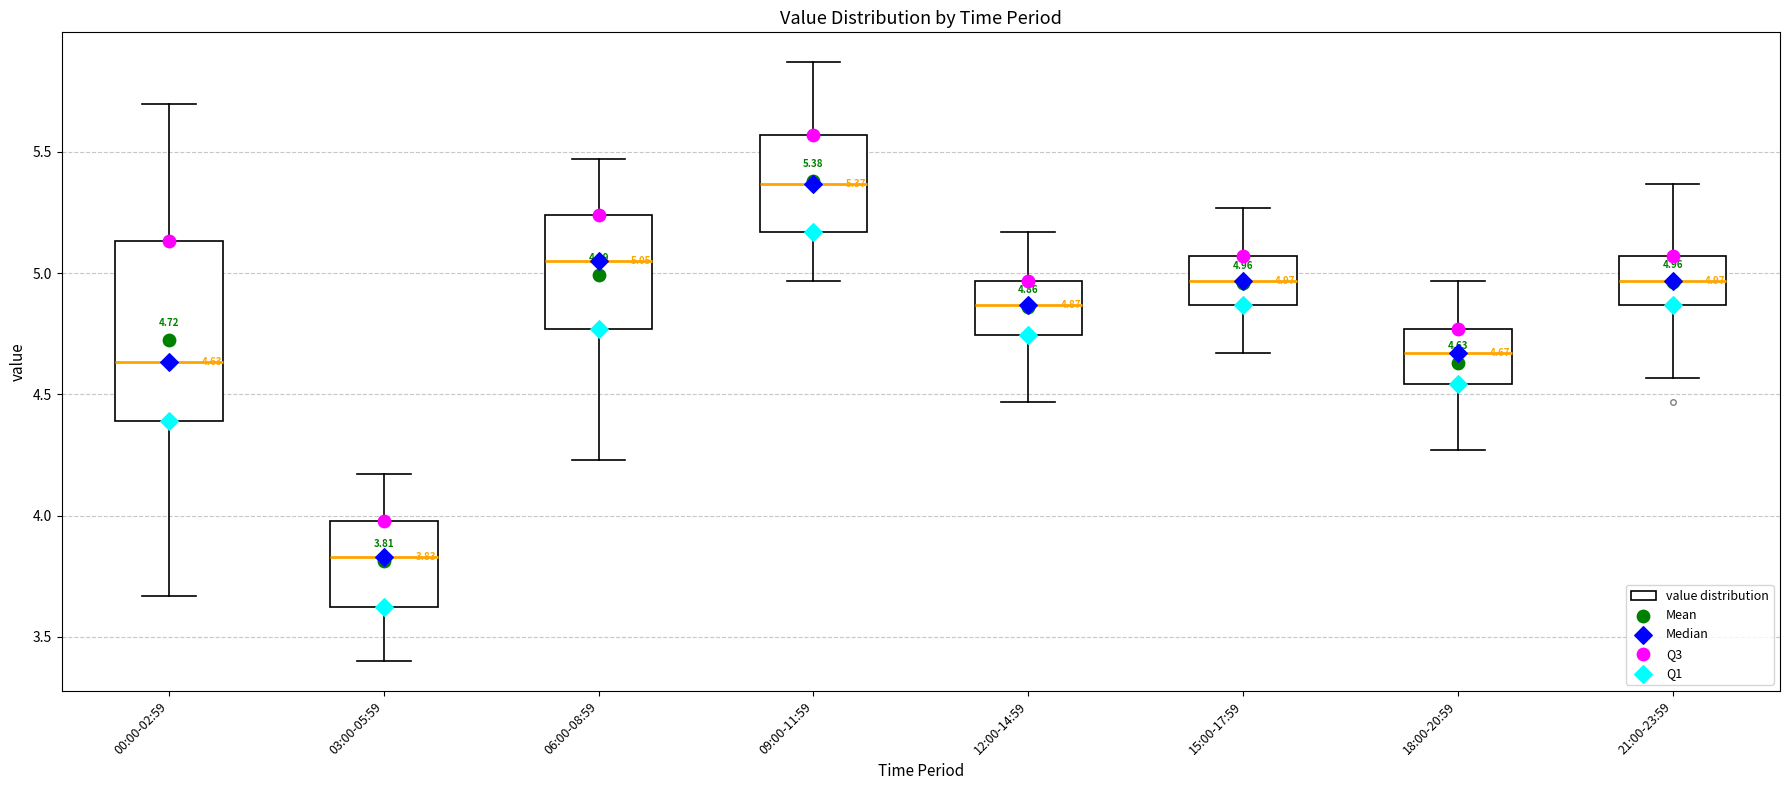

Which box is the tallest, from its lower edge to its upper edge?

00:00-02:59